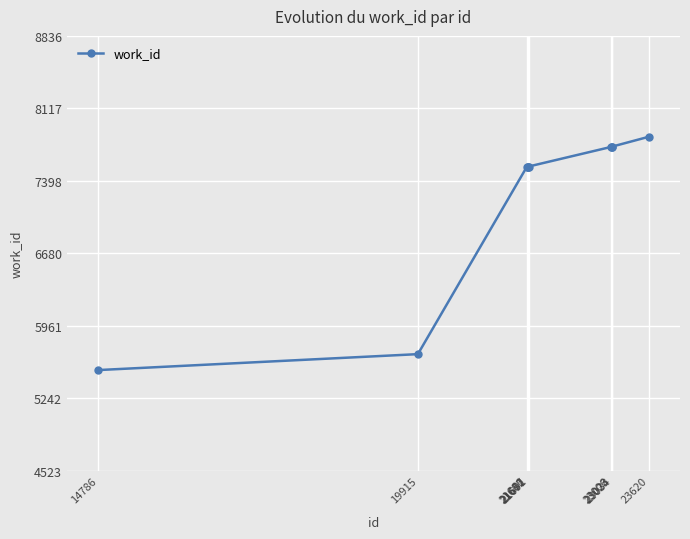

True or false: the data shows 12187 at 21682.

False